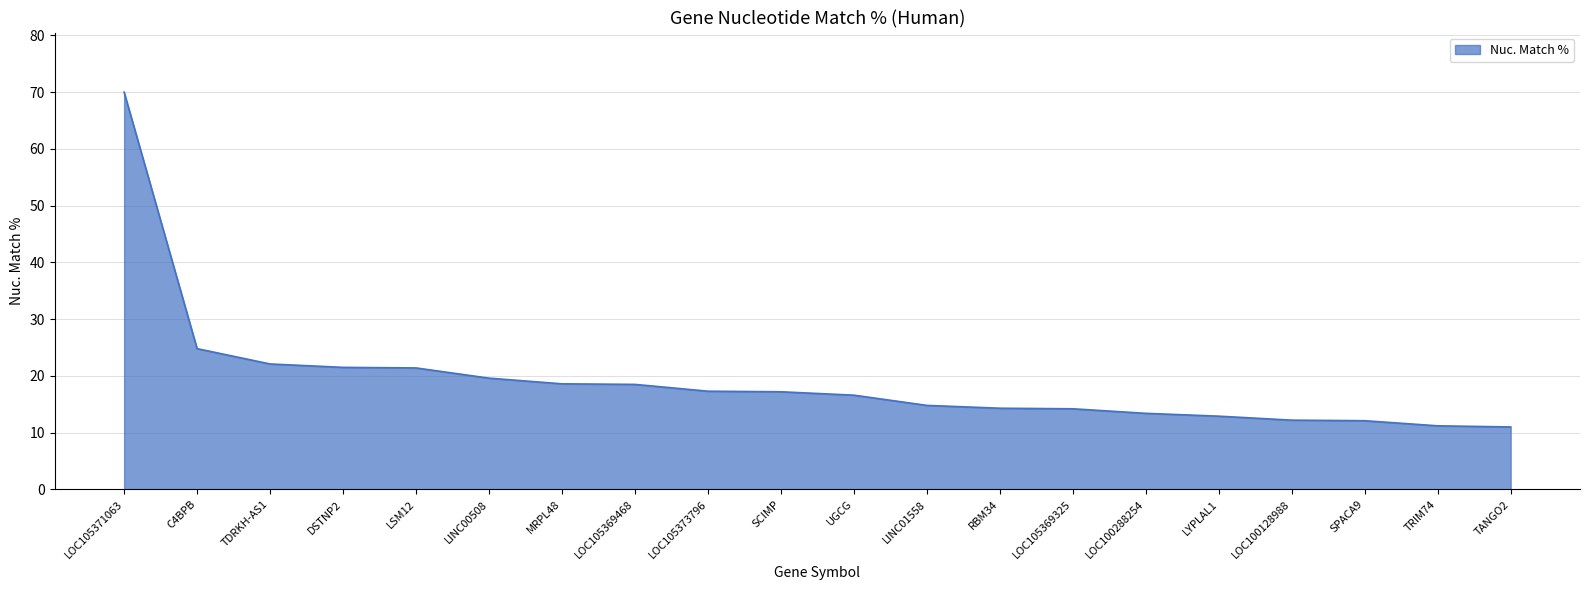

What is the sum of all values?

383.7